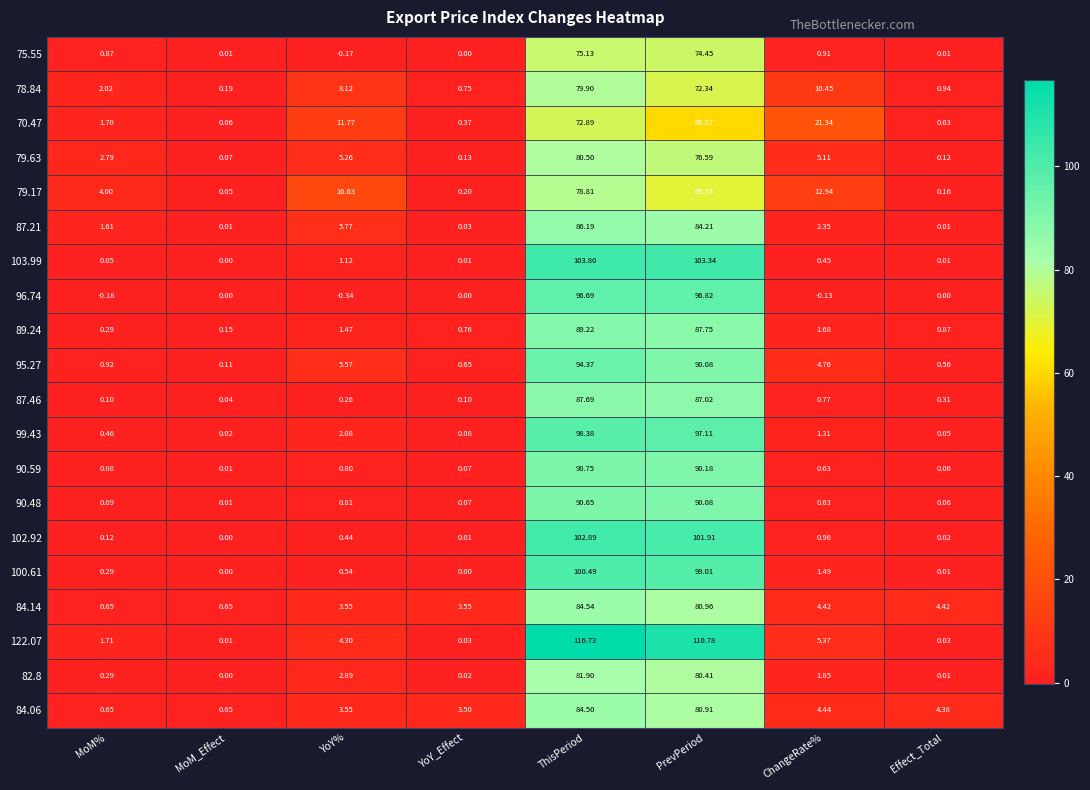

At which label is 122.07 closest to 58?

ChangeRate%